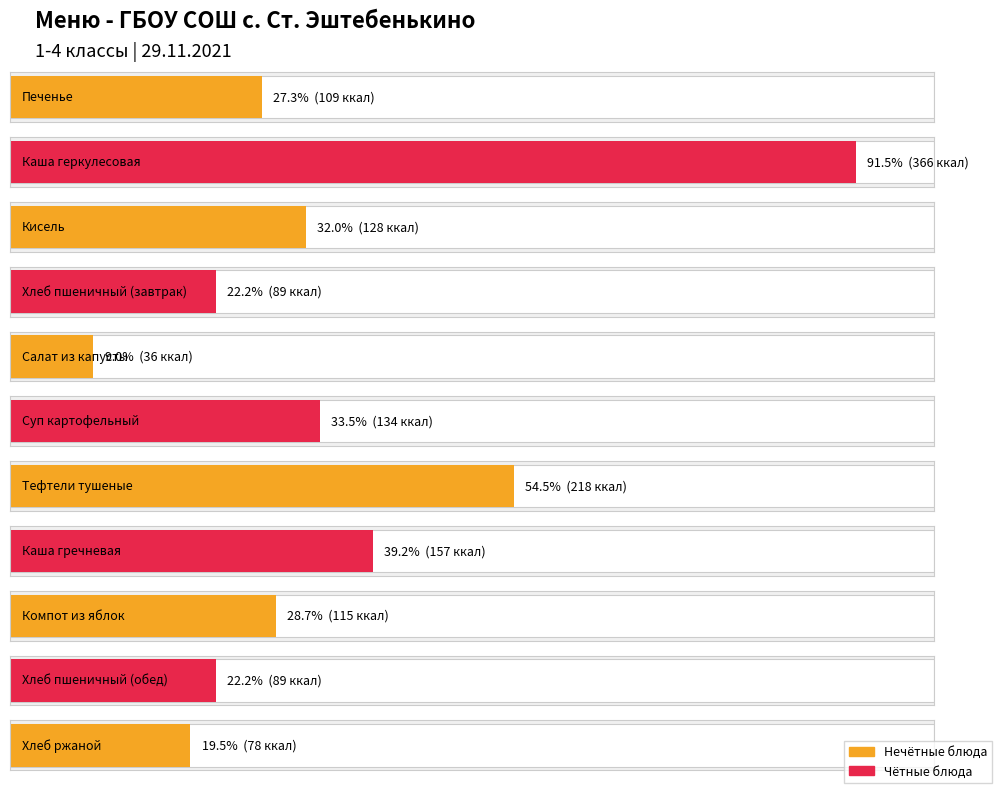

What is the change in value from Хлеб пшеничный (обед) to Хлеб ржаной?

-11